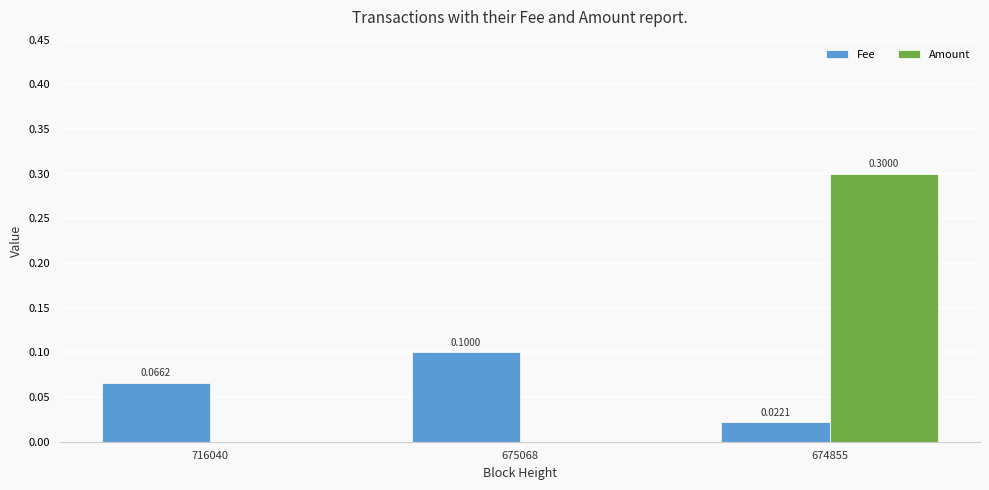

What is the sum of the Fee values at 716040 and 675068?

0.2